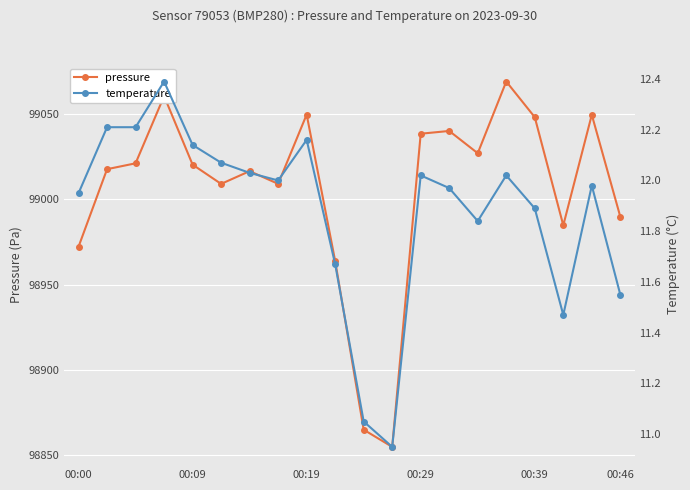

What is the maximum value for pressure?

99069.0